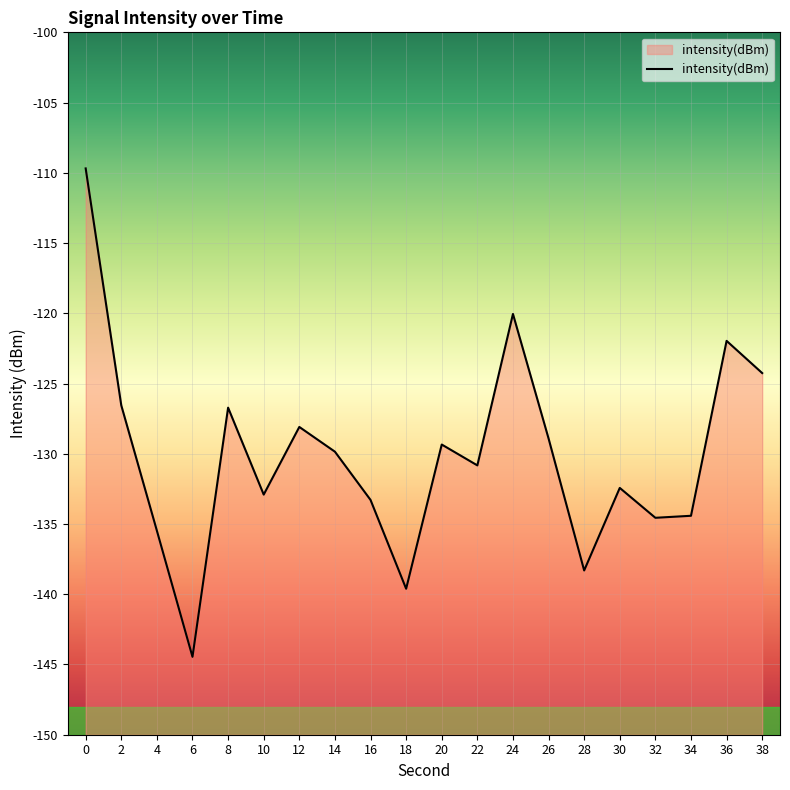

What is the minimum value shown in the chart?

-144.5